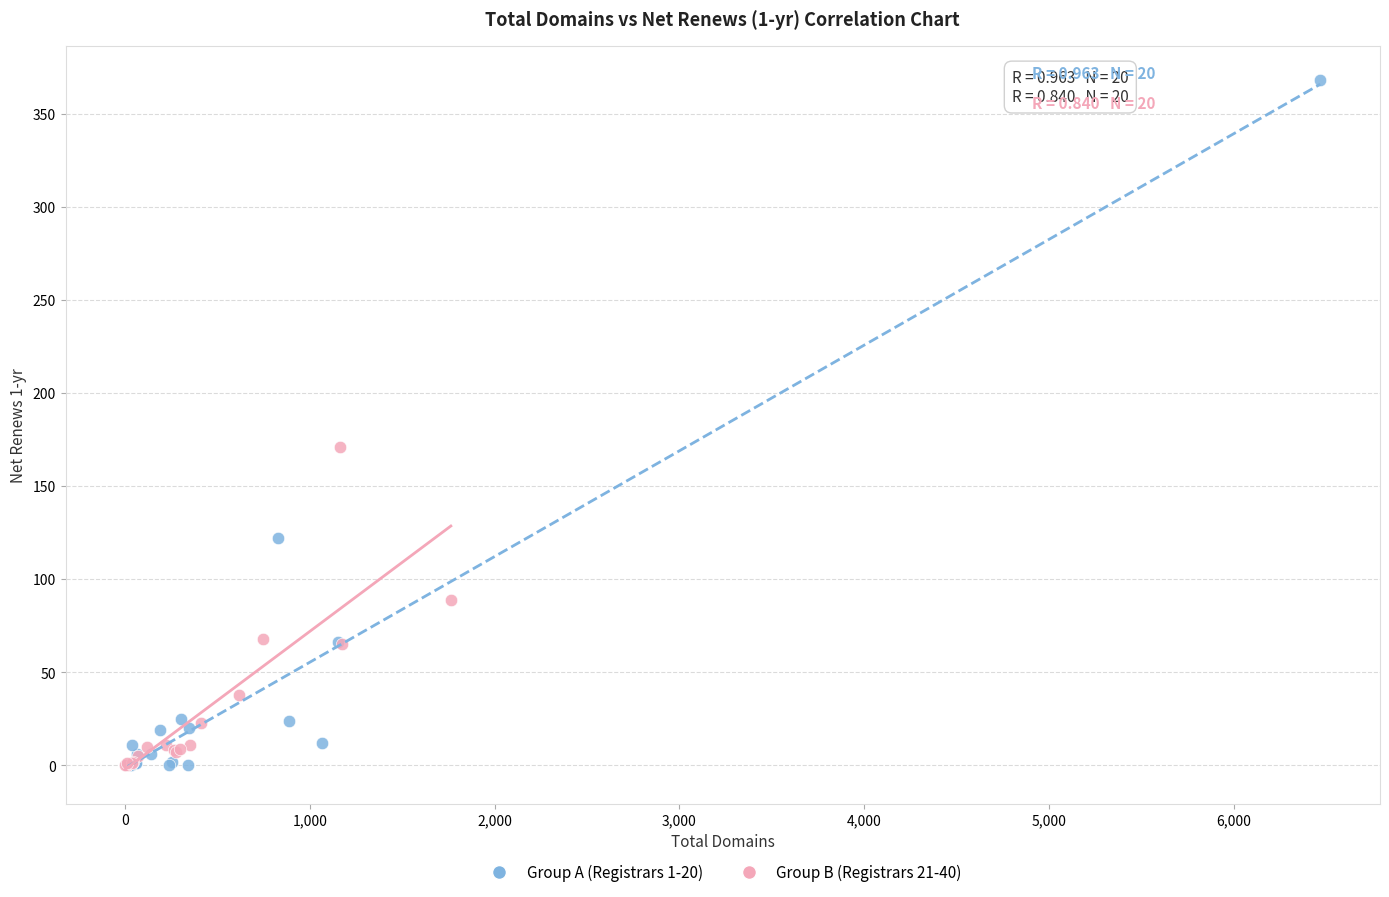

Which series has the largest Y range (max minus min)?

Group A (Registrars 1-20)